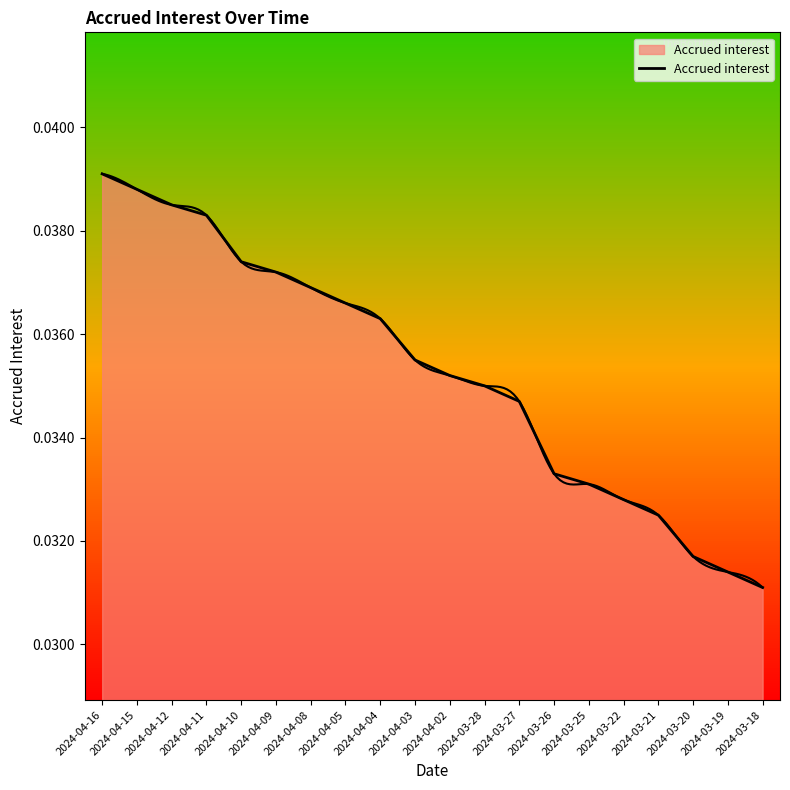

How many series are shown in this chart?

1